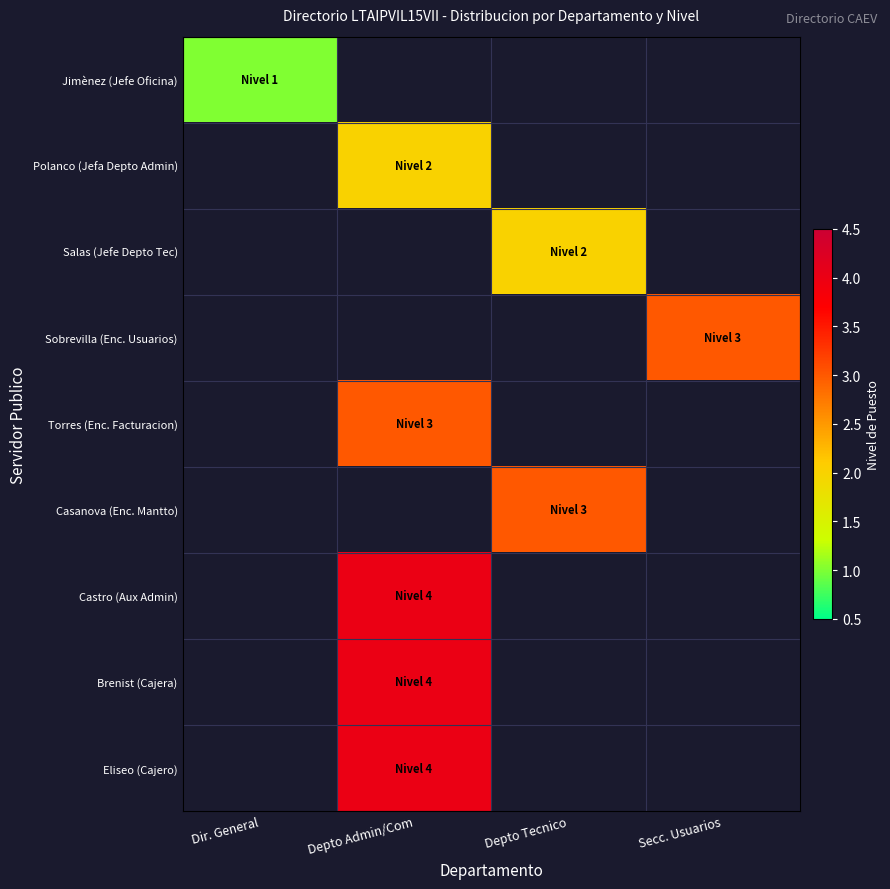

Reading left to right, transcribe all the data shown in this chart.

Jimènez (Jefe Oficina): Dir. General=1	Depto Admin/Com=0	Depto Tecnico=0	Secc. Usuarios=0
Polanco (Jefa Depto Admin): Dir. General=0	Depto Admin/Com=2	Depto Tecnico=0	Secc. Usuarios=0
Salas (Jefe Depto Tec): Dir. General=0	Depto Admin/Com=0	Depto Tecnico=2	Secc. Usuarios=0
Sobrevilla (Enc. Usuarios): Dir. General=0	Depto Admin/Com=0	Depto Tecnico=0	Secc. Usuarios=3
Torres (Enc. Facturacion): Dir. General=0	Depto Admin/Com=3	Depto Tecnico=0	Secc. Usuarios=0
Casanova (Enc. Mantto): Dir. General=0	Depto Admin/Com=0	Depto Tecnico=3	Secc. Usuarios=0
Castro (Aux Admin): Dir. General=0	Depto Admin/Com=4	Depto Tecnico=0	Secc. Usuarios=0
Brenist (Cajera): Dir. General=0	Depto Admin/Com=4	Depto Tecnico=0	Secc. Usuarios=0
Eliseo (Cajero): Dir. General=0	Depto Admin/Com=4	Depto Tecnico=0	Secc. Usuarios=0